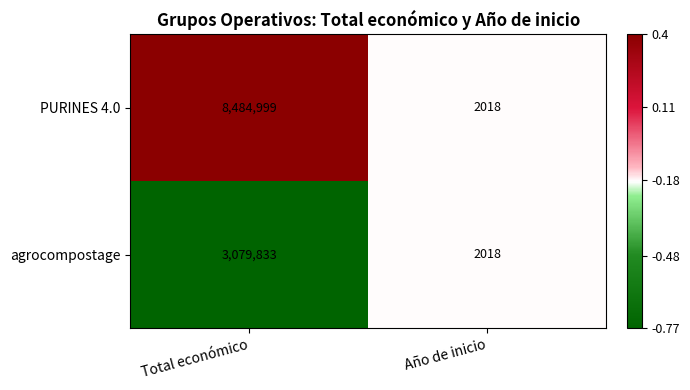

Between Total económico and Año de inicio, which series saw the biggest shift?

PURINES 4.0